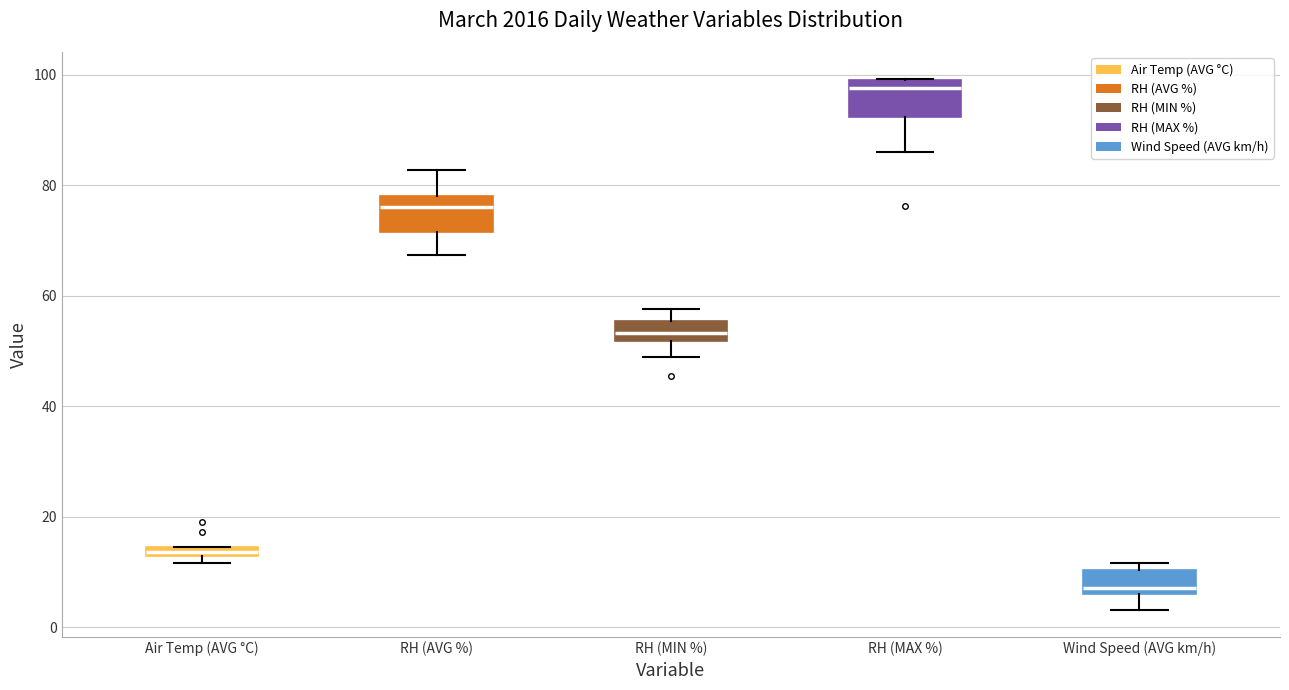

Which box has the highest median line?

RH (MAX %)